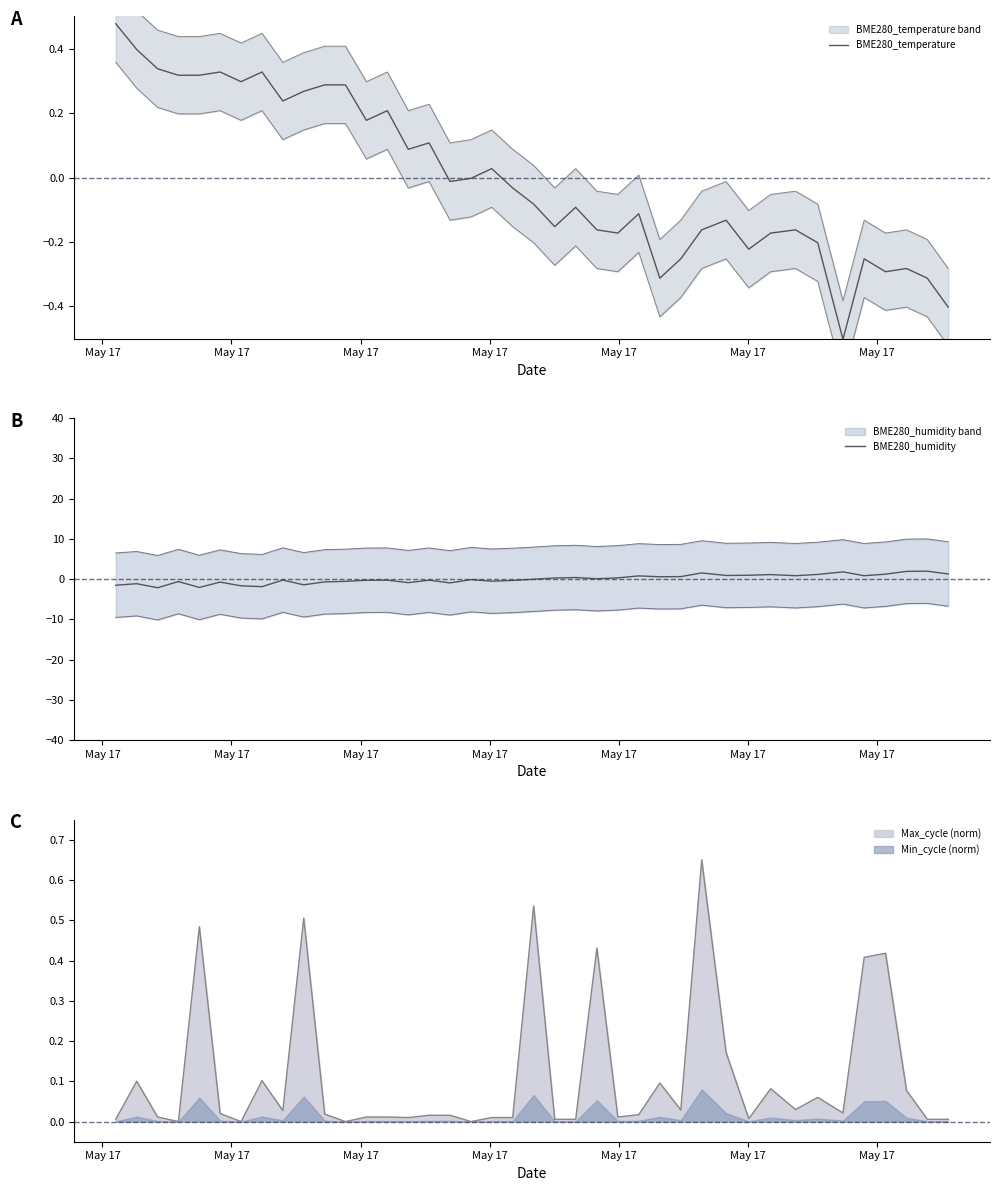

What is the lowest value of the BME280_temperature series?

-0.5